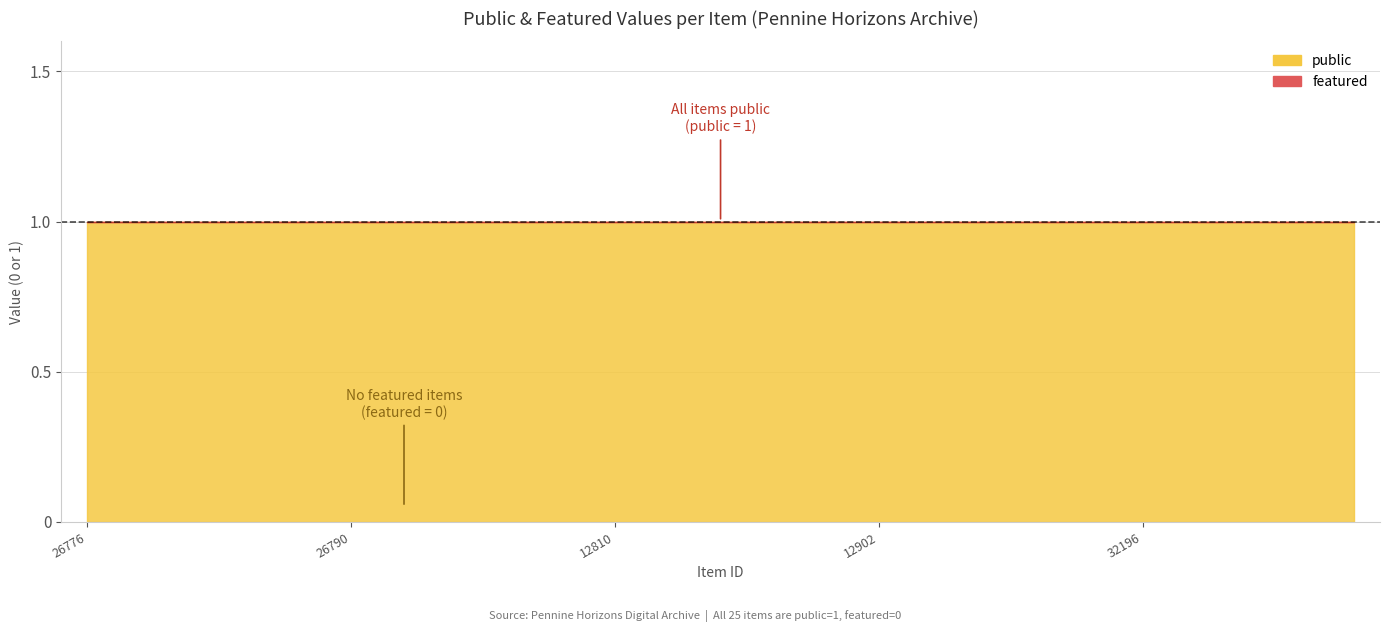

True or false: public and featured intersect in this chart.

False